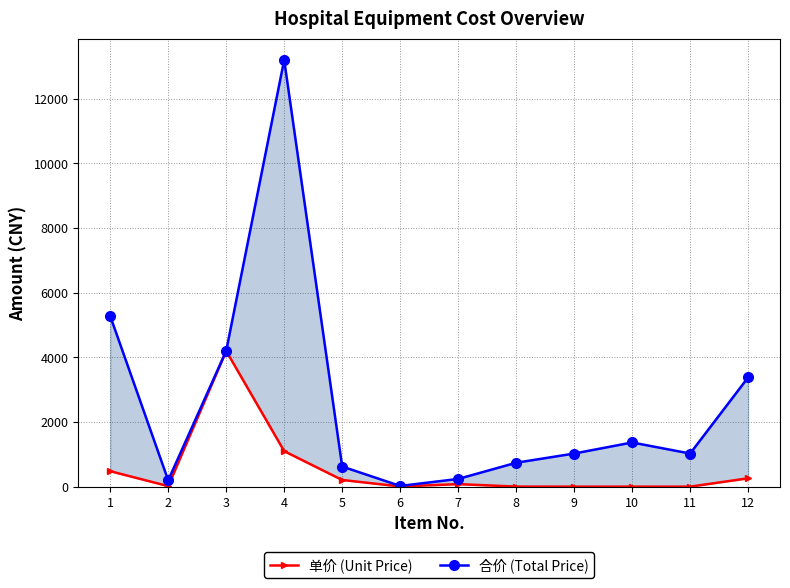

How many values in the 单价 (Unit Price) series are below 80?

6